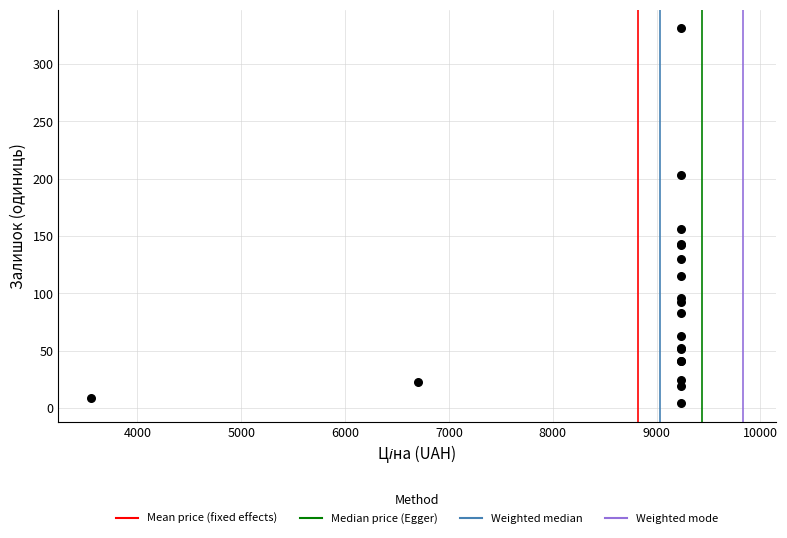

What Y value in the scatter plot is closest to 167?

156